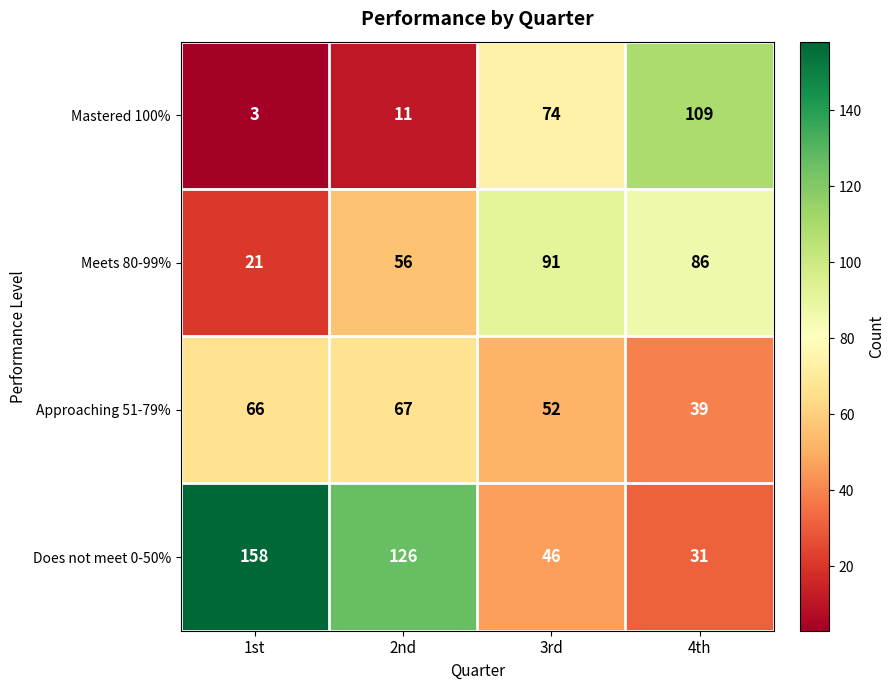

Is it true that Approaching 51-79% equals 66 at 1st?

True